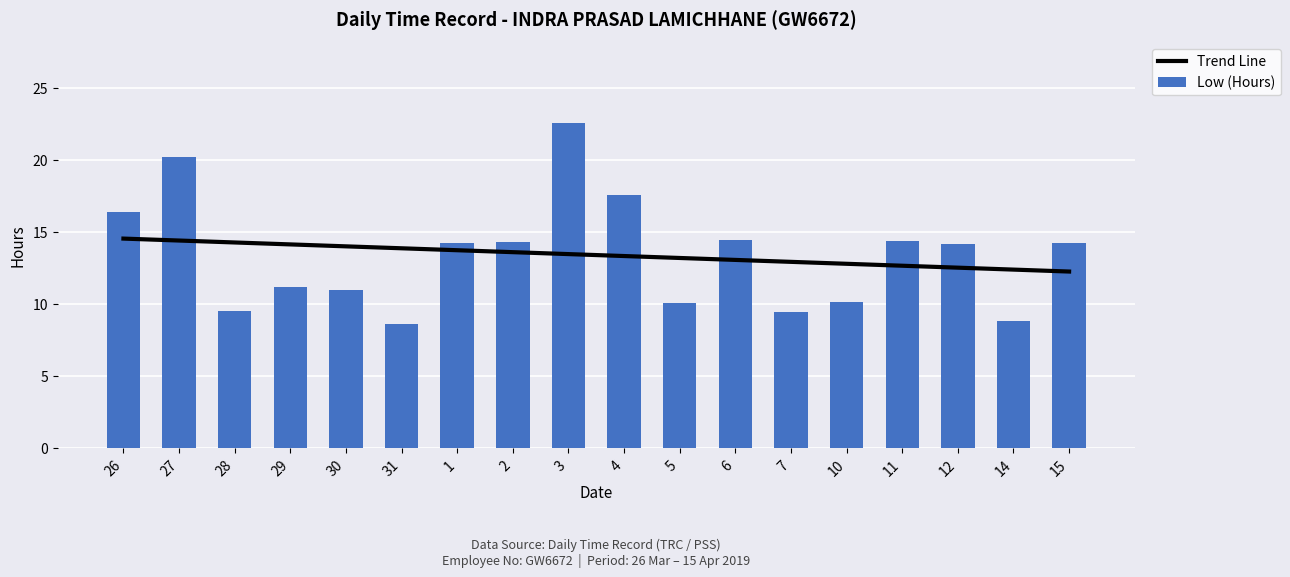

What is the minimum value for Trend Line?

12.3